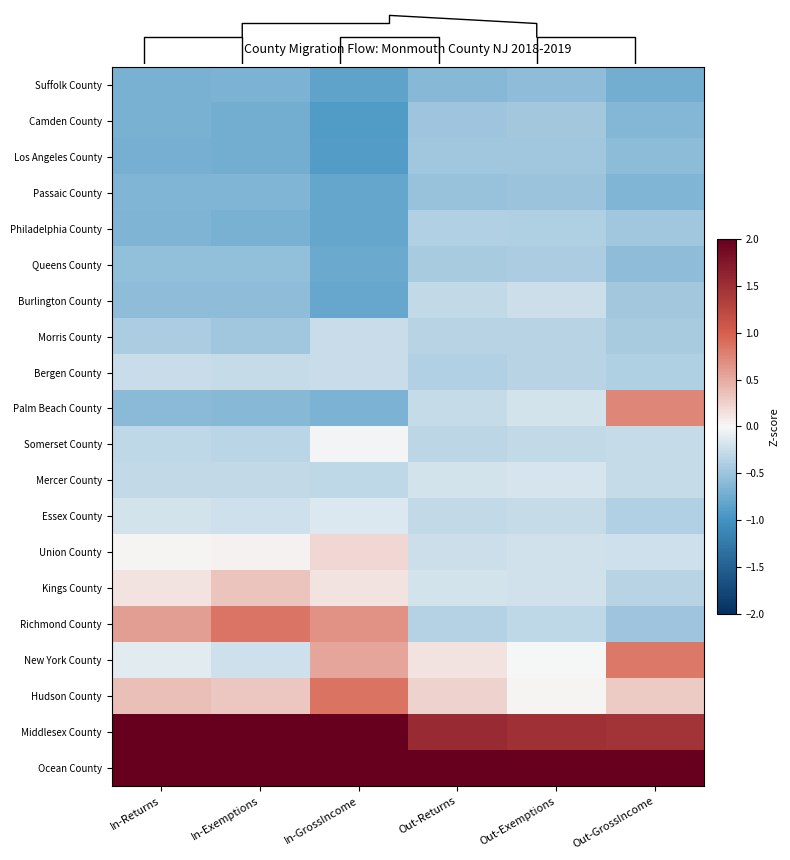

Which has a higher value, Out-Returns or Out-Exemptions?

Out-Exemptions